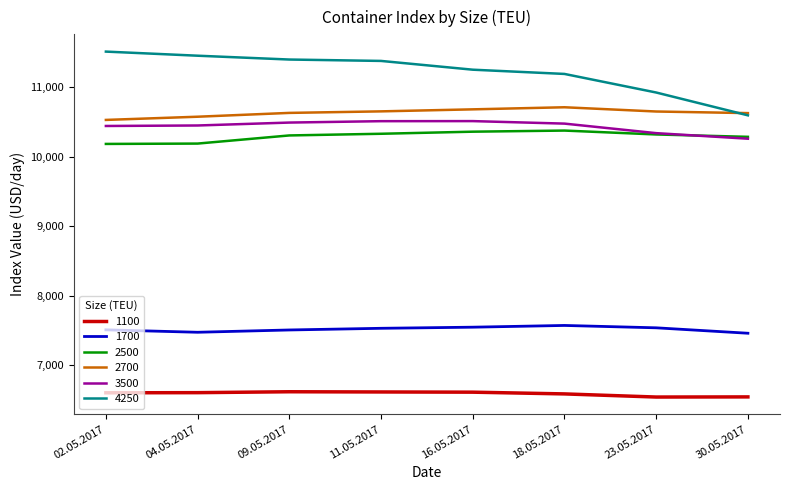

True or false: 2500 and 4250 cross at least once.

False